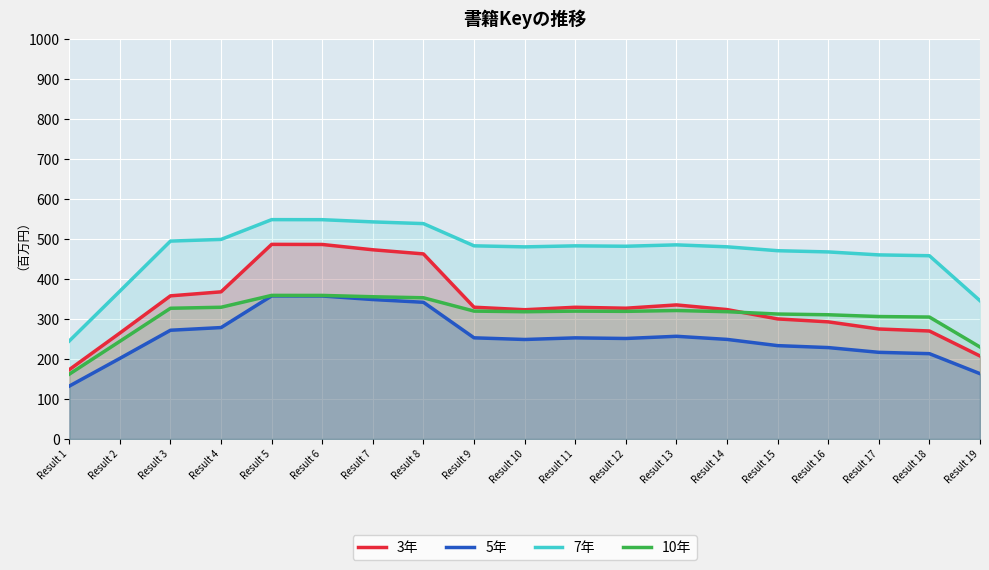

True or false: 7年 and 3年 intersect in this chart.

False